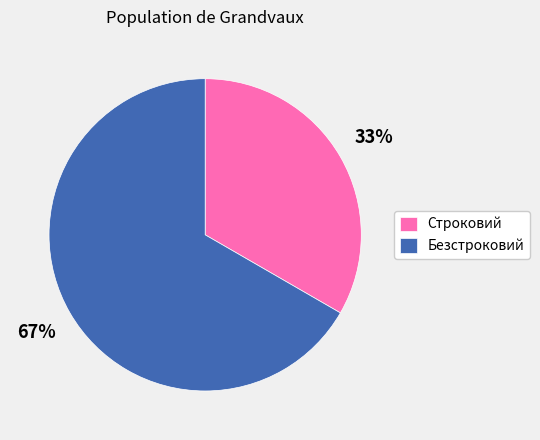

Which has a higher value, Строковий or Безстроковий?

Безстроковий